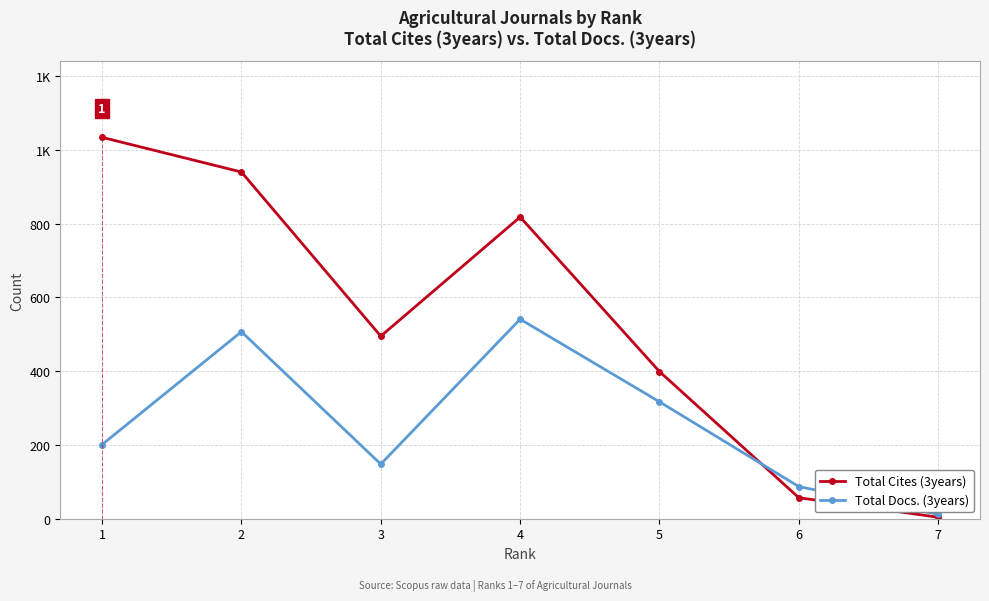

Is this an area chart (filled region under the line)?

No